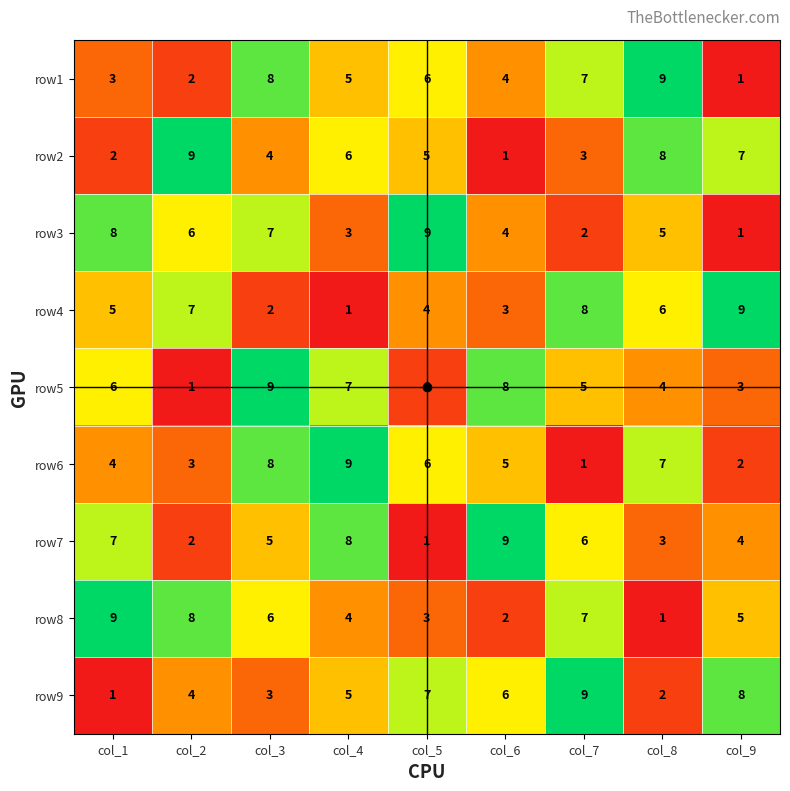

Which series changed the most between col_4 and col_6?

row2